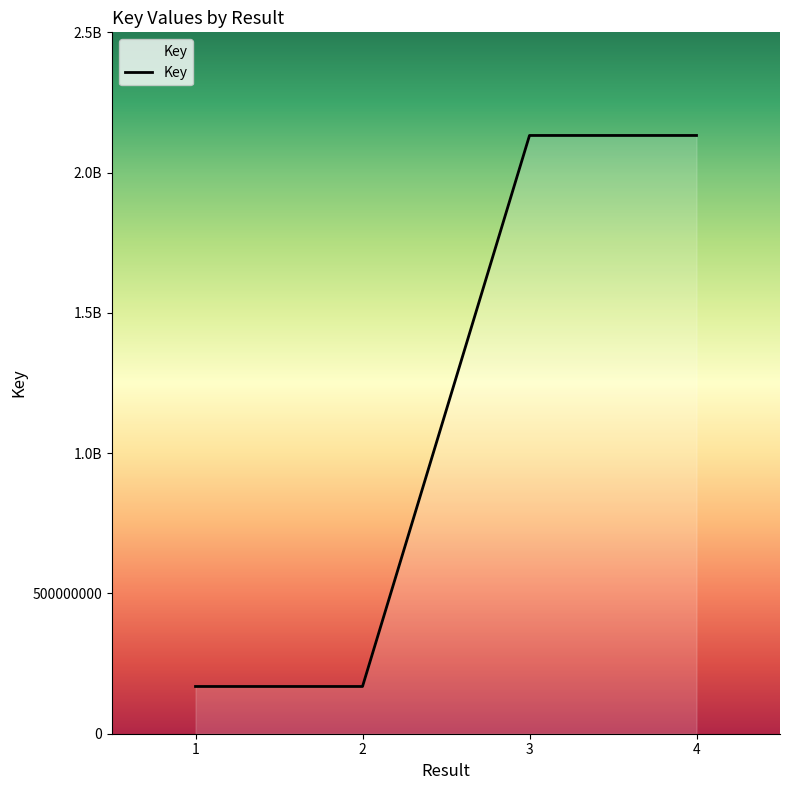

Is this an area chart (filled region under the line)?

Yes